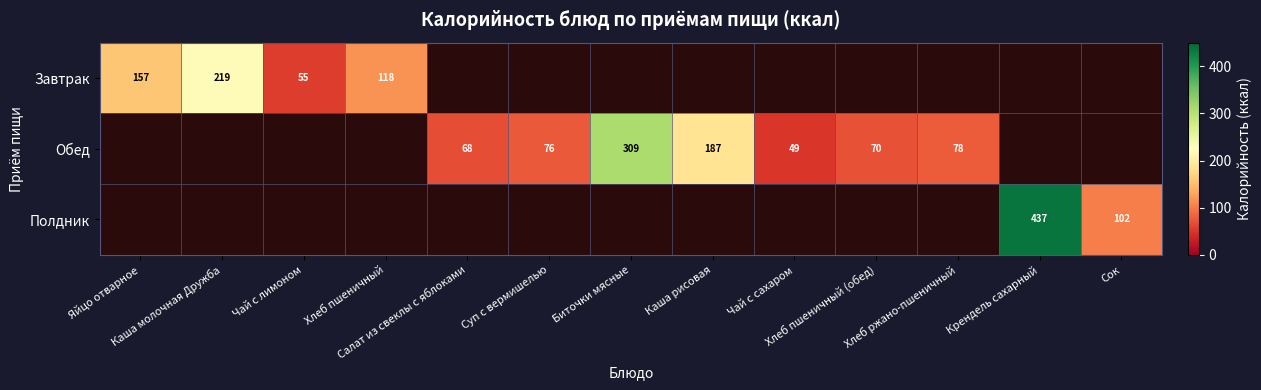

List the series in order of their peak value, highest first.

Полдник, Обед, Завтрак